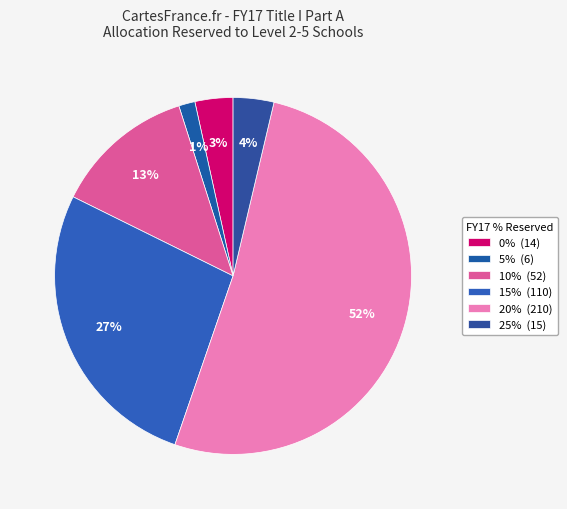

Is there any slice that represents more than half of the pie?

Yes